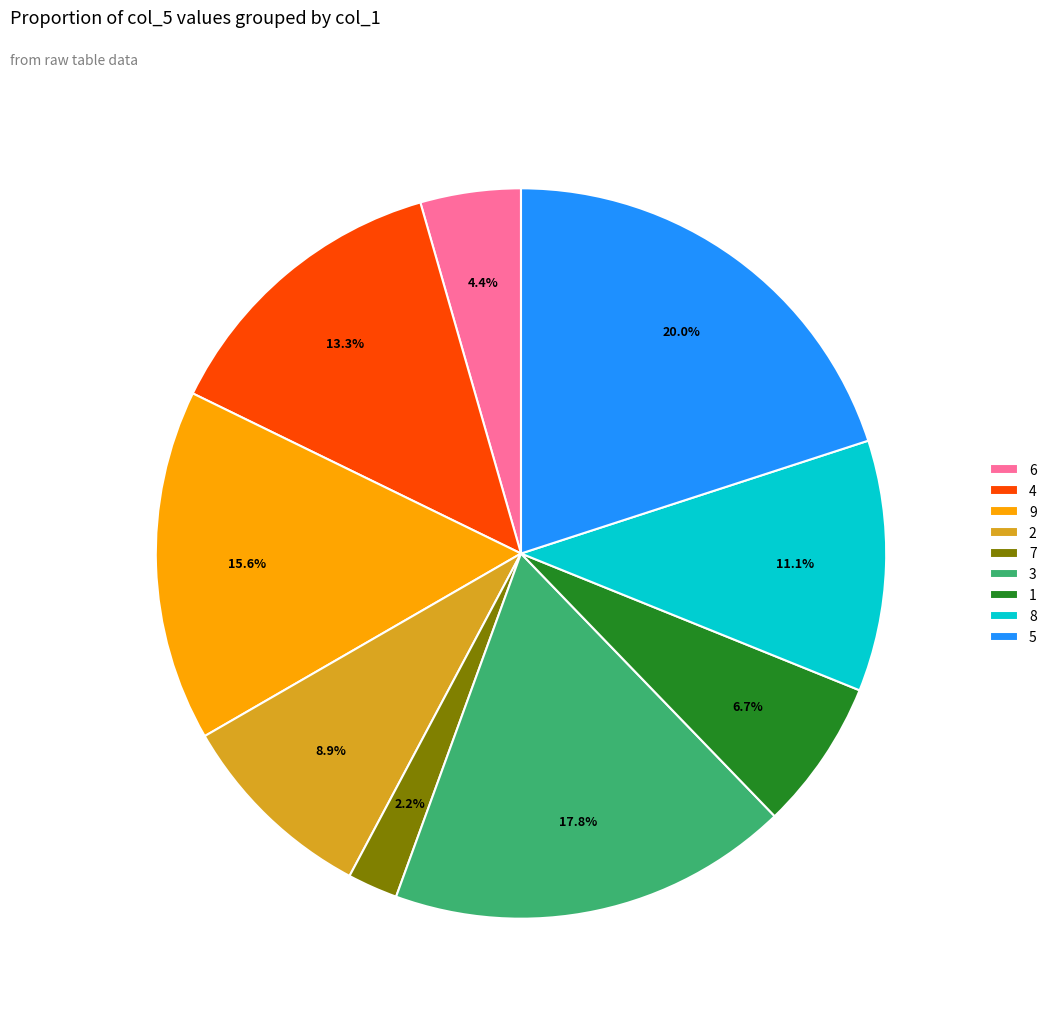

Do 9 and 6 together represent more than half of the pie?

No